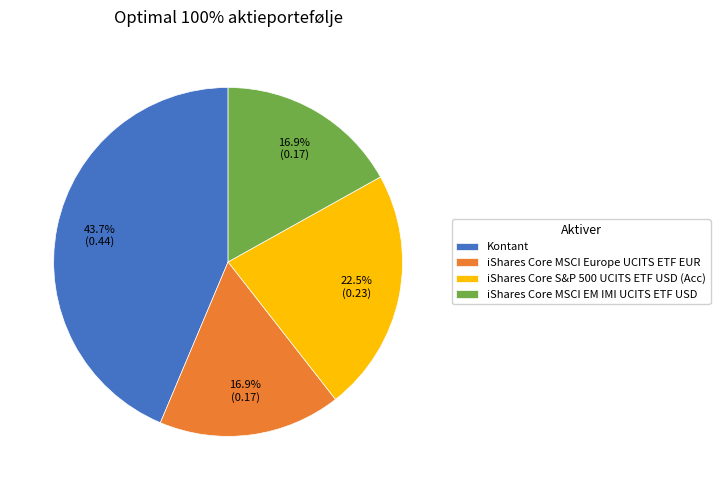

To the nearest percent, what is the average slice percentage?

25%